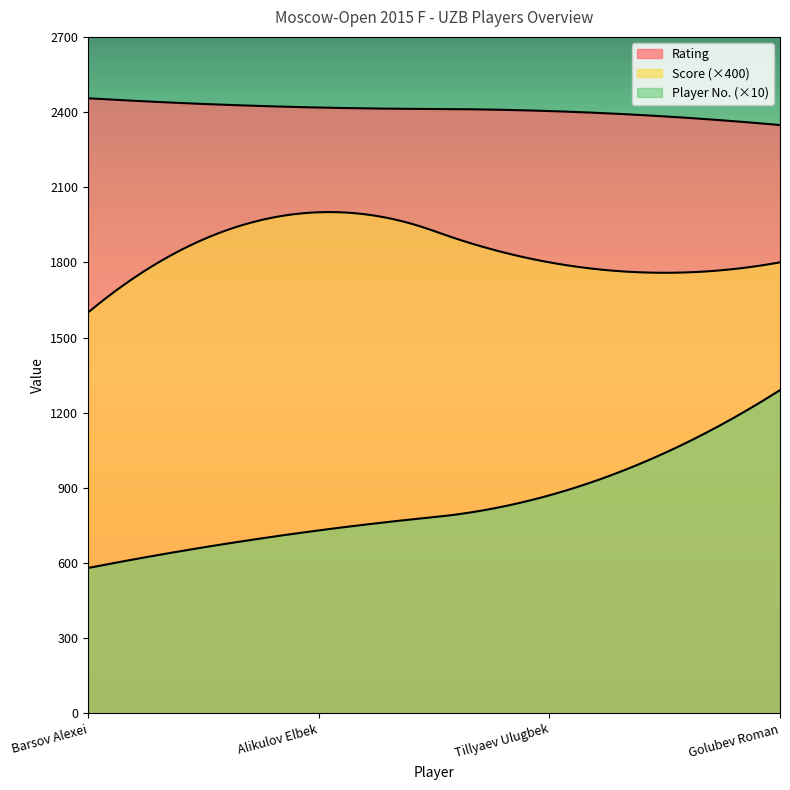

What is the approximate value of Number at Barsov Alexei?

58.0